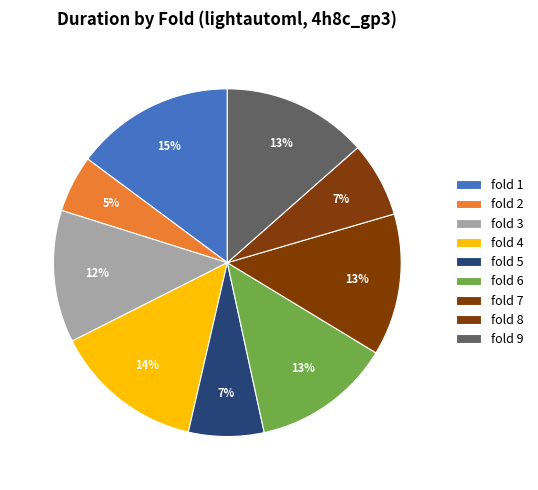

Rank the categories by value from highest to lowest.

fold 1, fold 4, fold 9, fold 7, fold 6, fold 3, fold 5, fold 8, fold 2